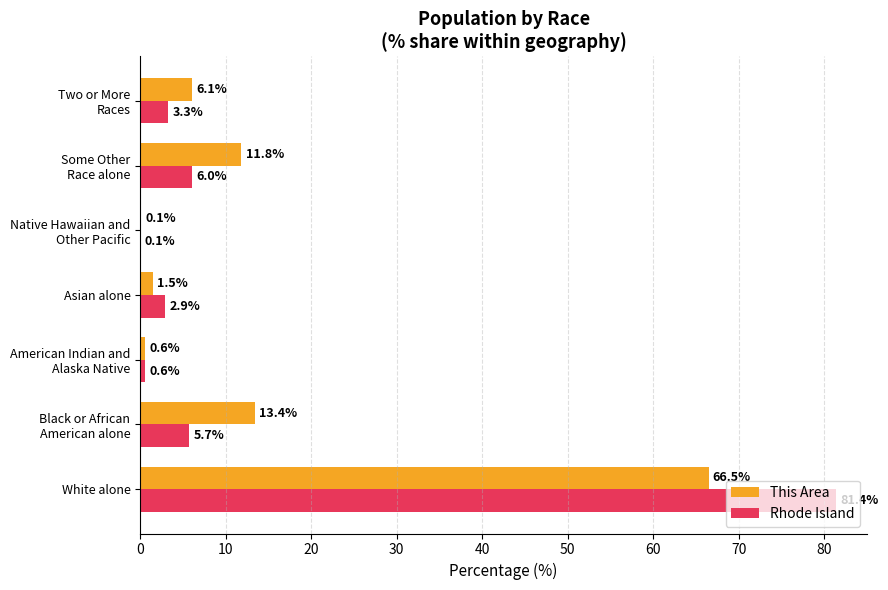

What is the highest value of the This Area series?

66.5